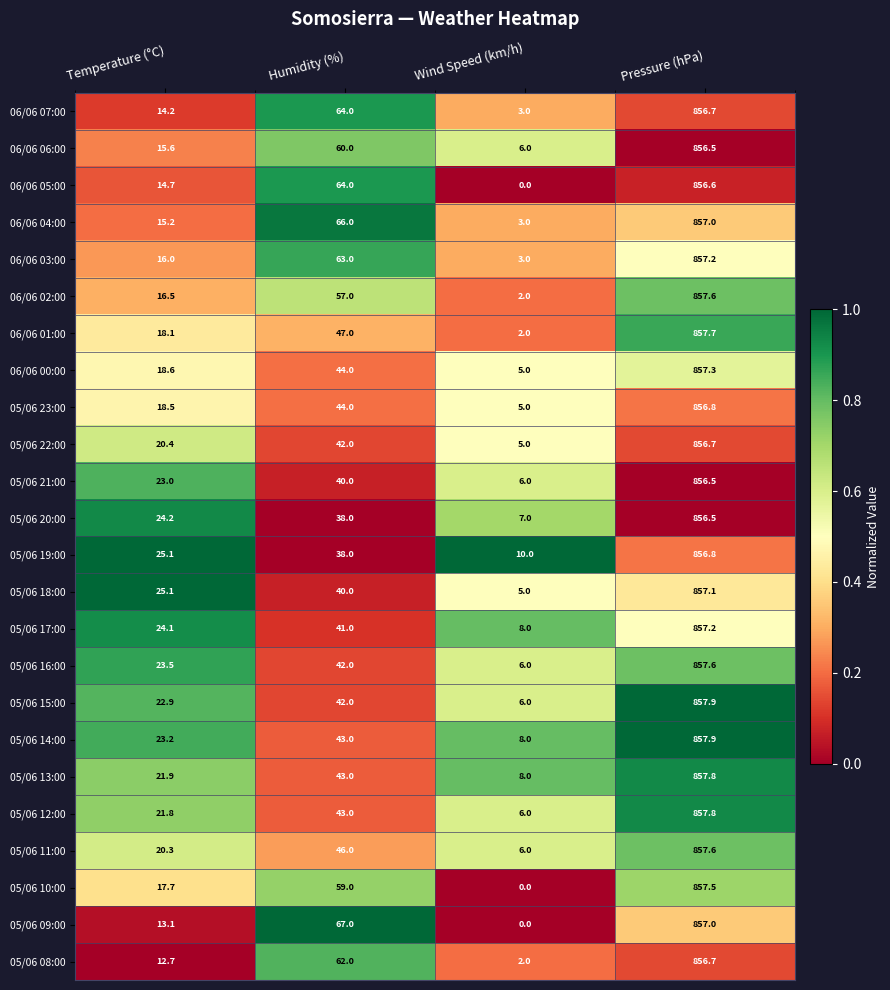

What is the spread (max minus min) of values at Temperature (°C)?

12.4